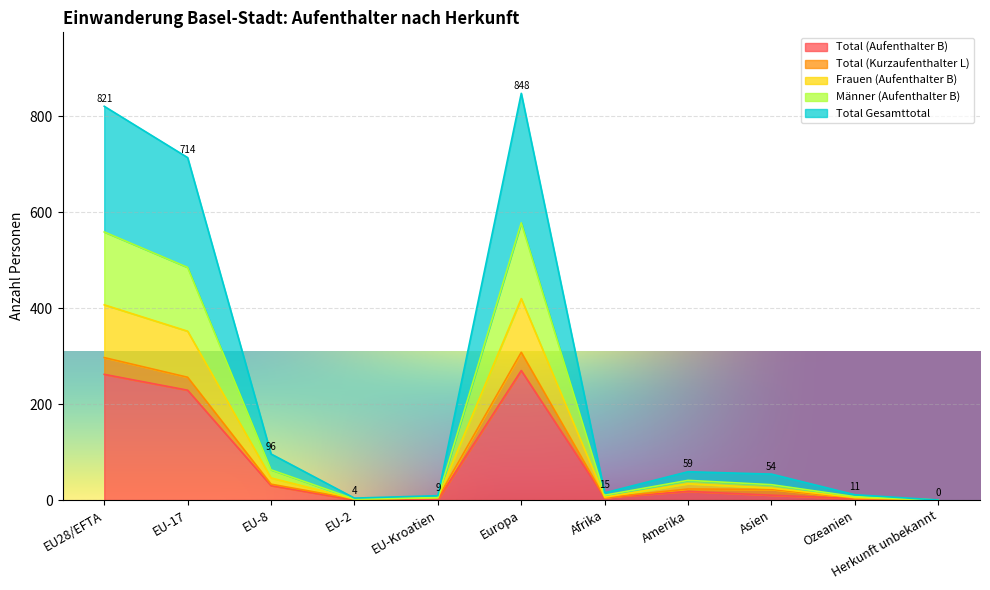

What is the value of the Total Gesamttotal point at the 2nd from the left?

714